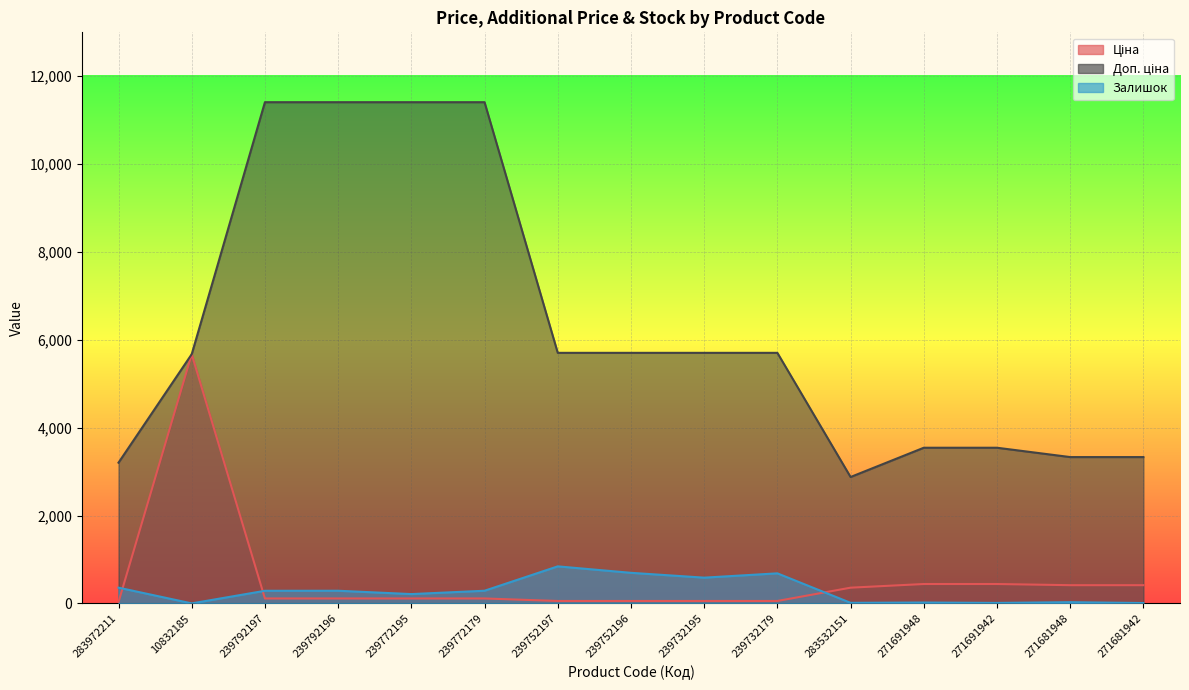

Is it true that Ціна equals 443.1 at 271691942?

True